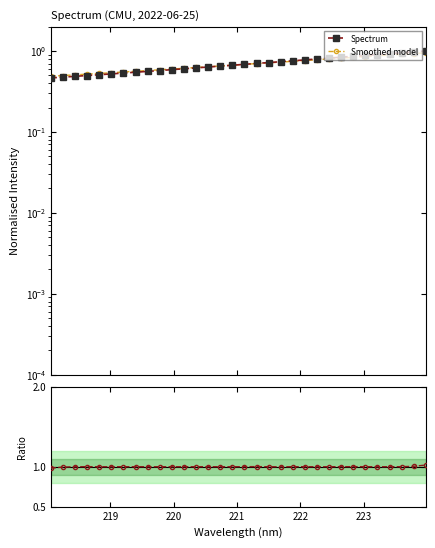

At which category does Ratio reach its first local peak?

221